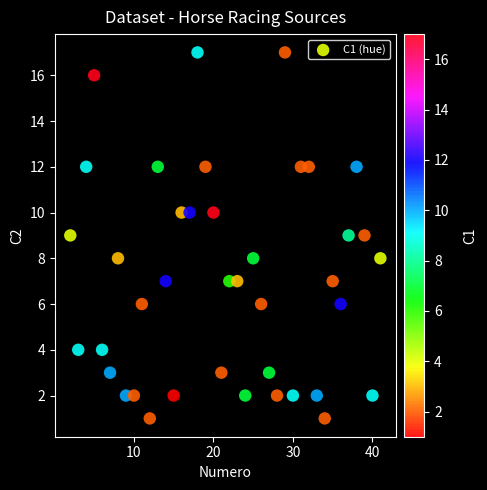

What is the range of Y values (max minus min)?

16